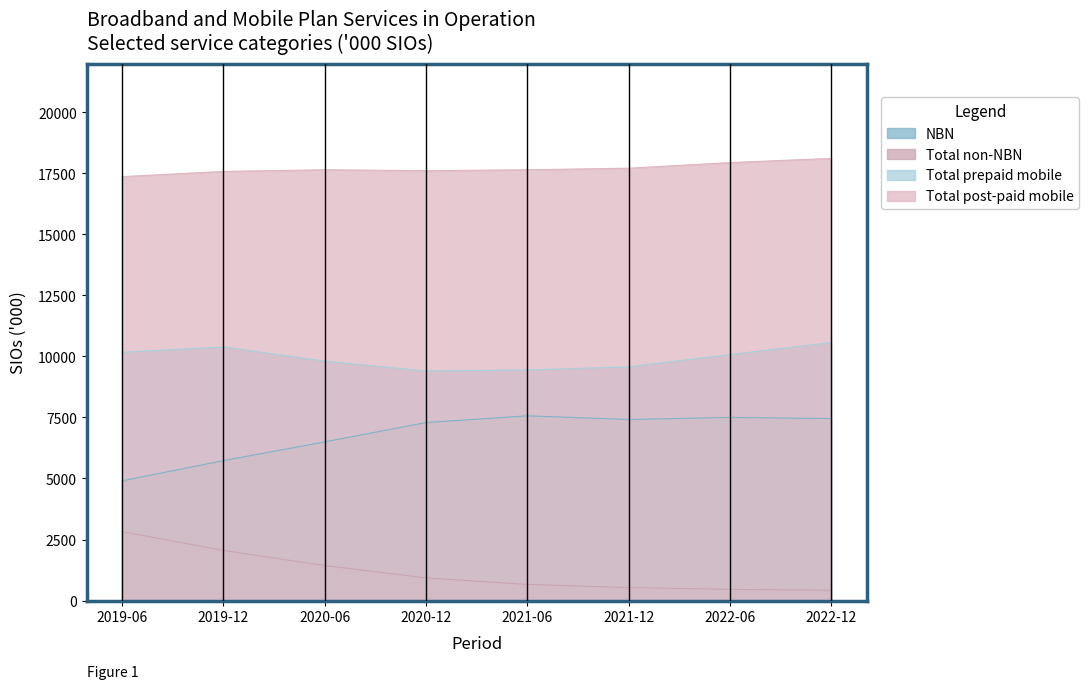

What is the highest value of the Total prepaid mobile series?

10567